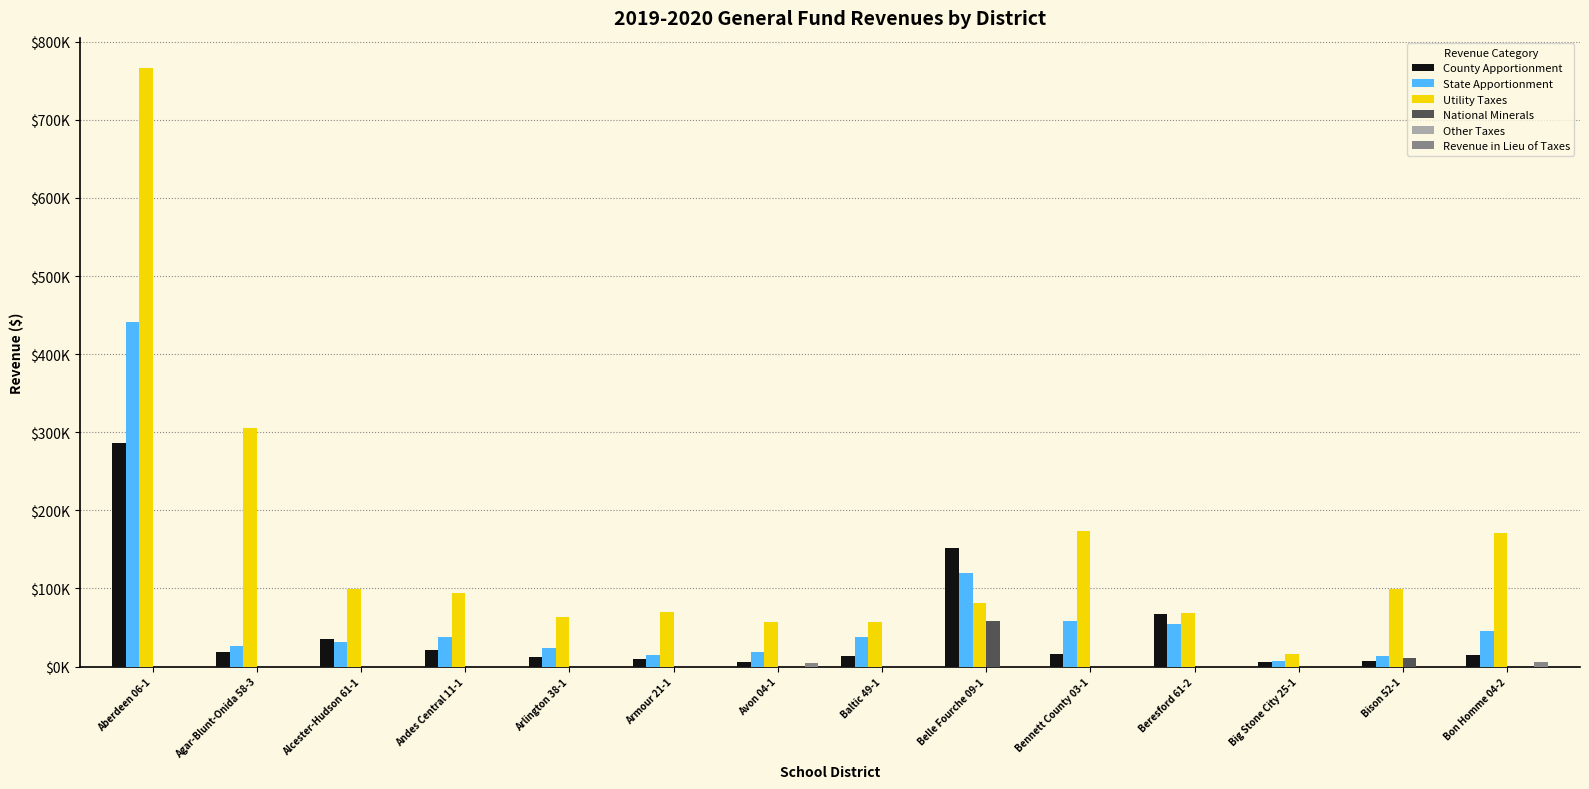

Are the bars grouped side by side (vs. stacked)?

Yes